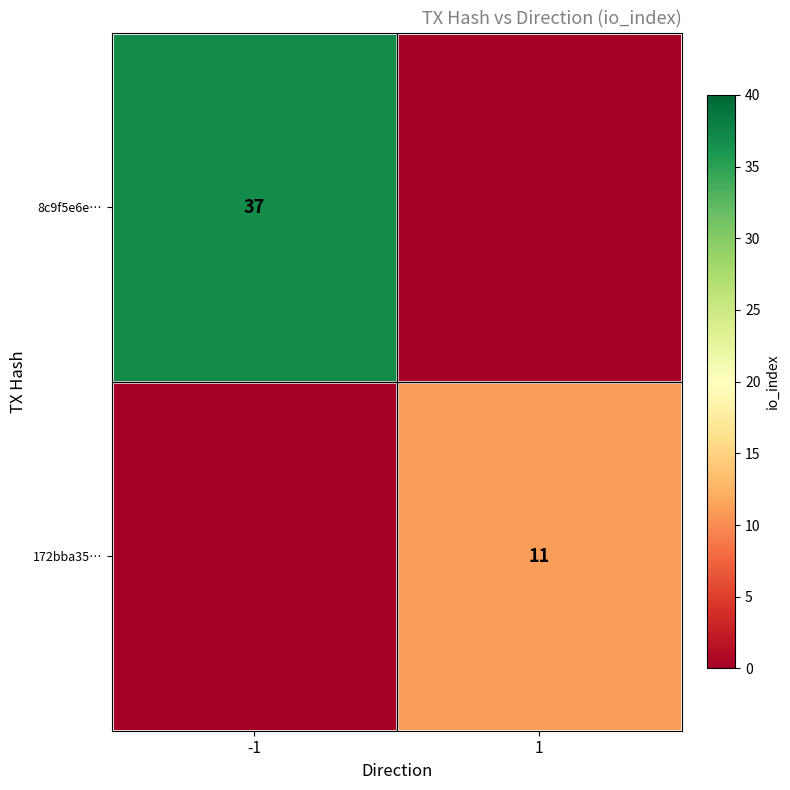

True or false: 172bba35… has a value of 11 at 1.

True